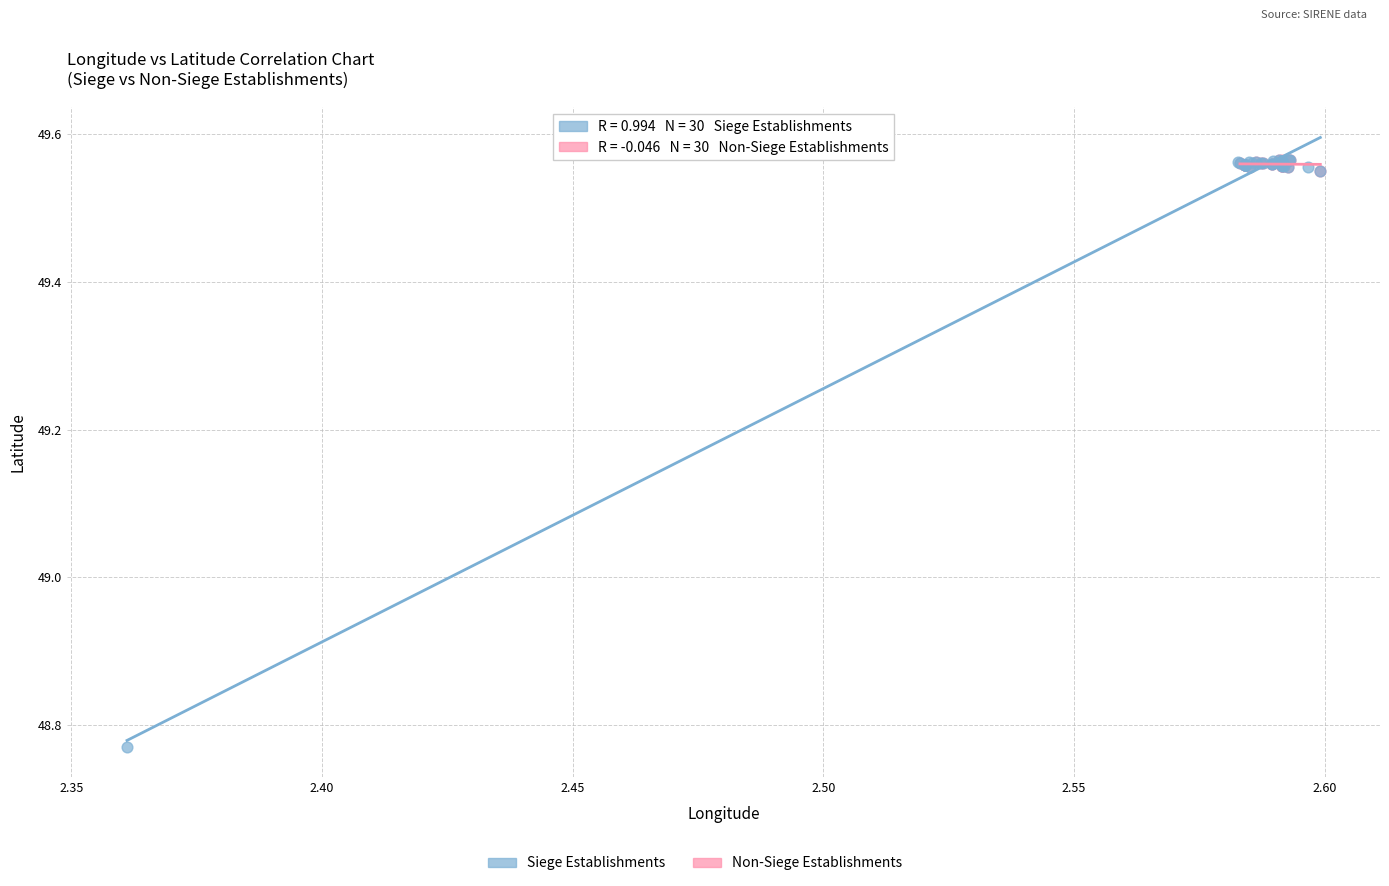

Which series contains the lowest Y value?

Siege Establishments